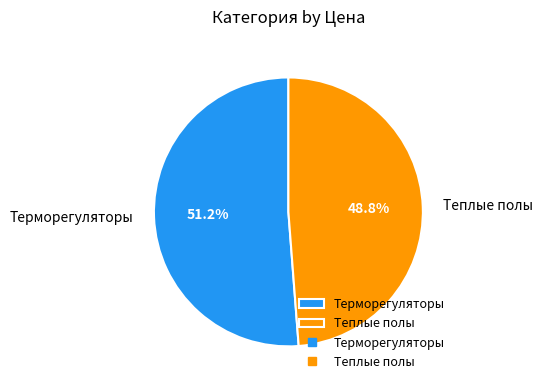

The Теплые полы slice represents 49% of the pie. True or false?

True